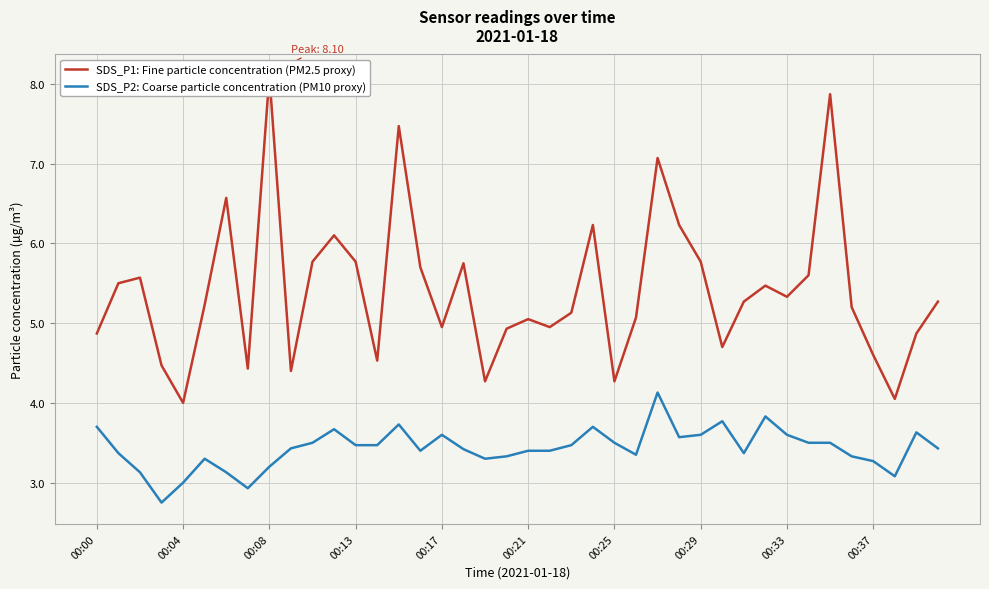

At which category is the sum across all series the highest?

34